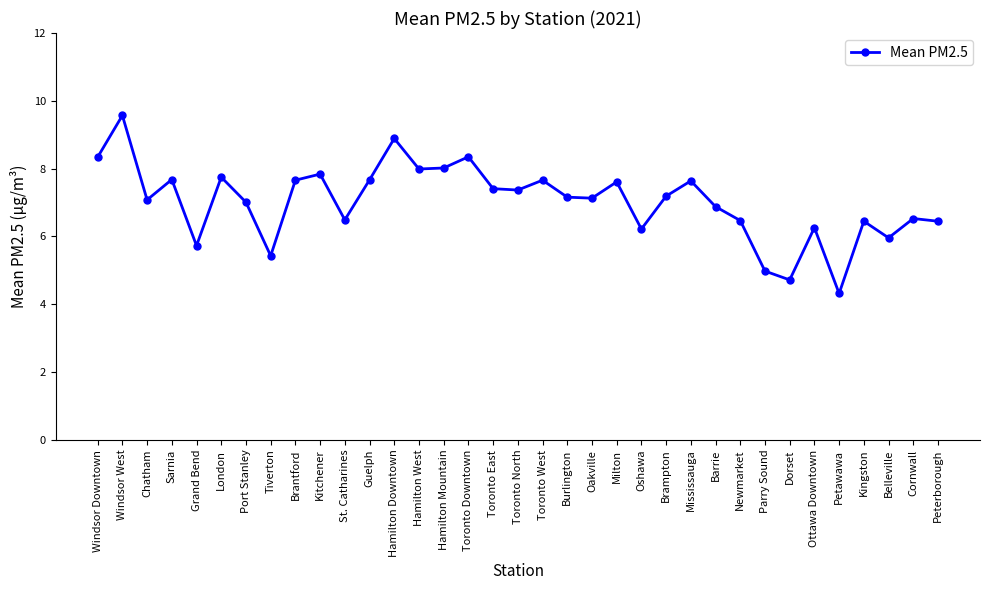

What is the label of the 21st point from the right?

Hamilton Mountain